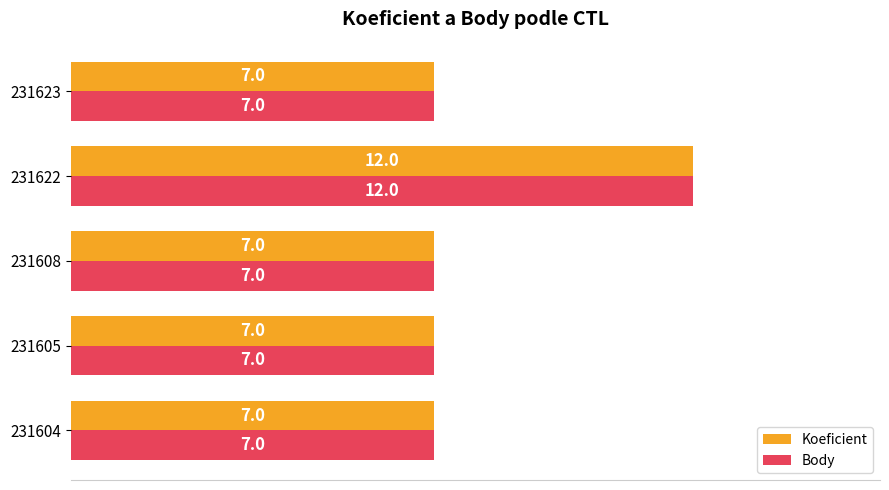

What is the total value across all series at 231605?

14